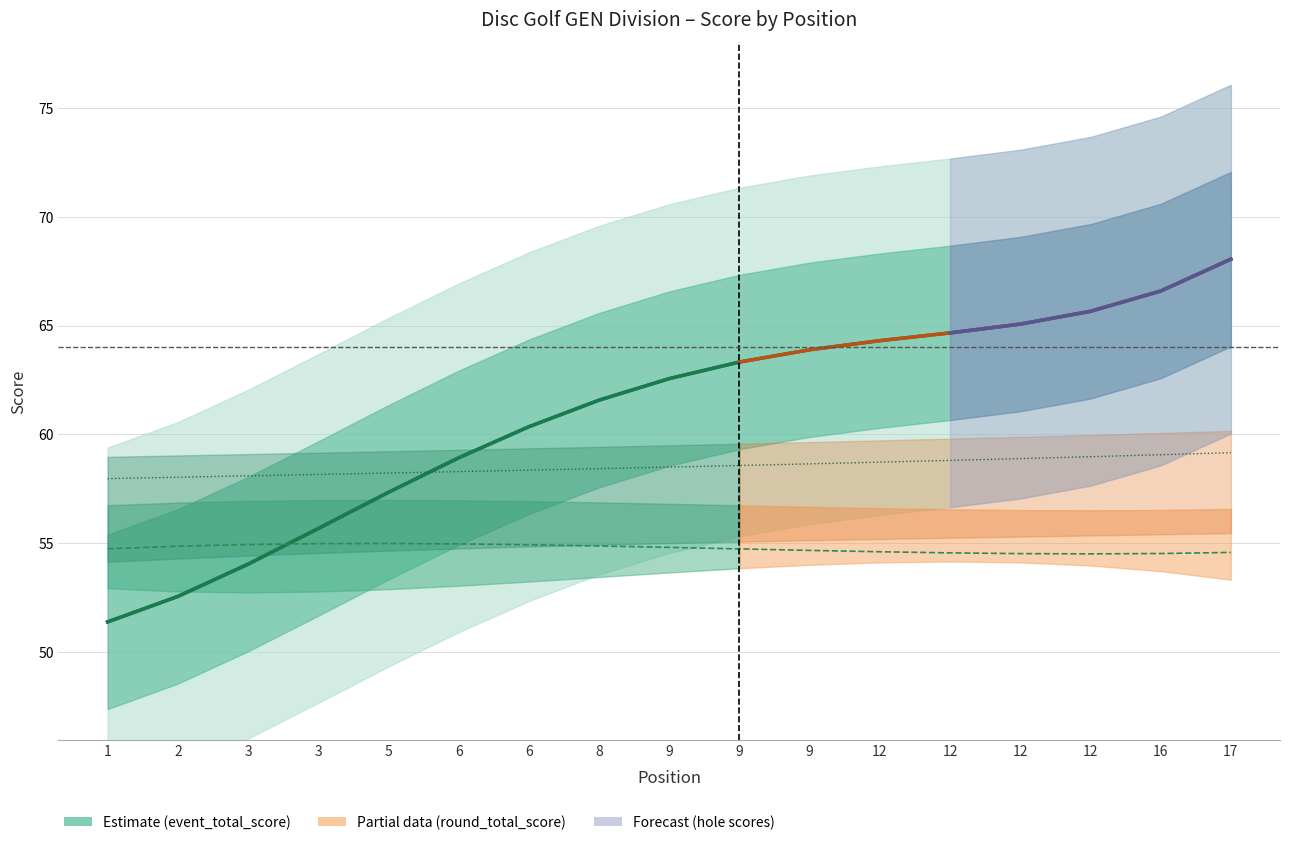

Reading left to right, transcribe all the data shown in this chart.

hole_3: 51.4	52.6	54.0	55.7	57.3	58.9	60.4	61.6	62.6	63.3	63.9	64.3	64.7	65.1	65.7	66.6	68.0
hole_4: 54.8	54.9	55.0	55.0	55.0	55.0	54.9	54.9	54.8	54.8	54.7	54.6	54.6	54.5	54.5	54.5	54.6
hole_12: 58.0	58.0	58.1	58.2	58.2	58.3	58.4	58.4	58.5	58.6	58.7	58.7	58.8	58.9	59.0	59.1	59.2